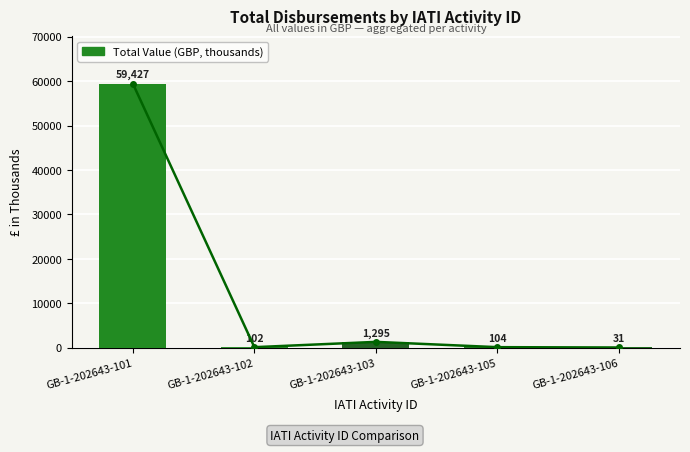

What is the sum of the values at GB-1-202643-106 and GB-1-202643-101?

59457.9